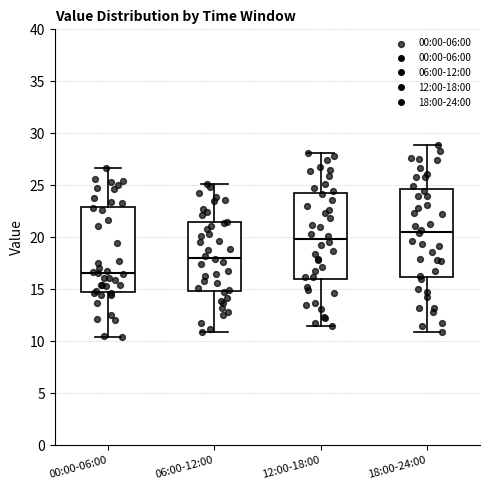

Reading left to right, read every box against the y-axis: the position of its median line, the range the box covers, and the ends of its whiskers. The values are not printed on the chart, so give them approximately, as read against the axis.

00:00-06:00: median 16.5, box 15.0 to 23.0, whiskers 10.5 to 26.5
06:00-12:00: median 18.0, box 15.0 to 21.5, whiskers 11.0 to 25.0
12:00-18:00: median 20.0, box 16.0 to 24.5, whiskers 11.5 to 28.0
18:00-24:00: median 20.5, box 16.0 to 24.5, whiskers 11.0 to 29.0